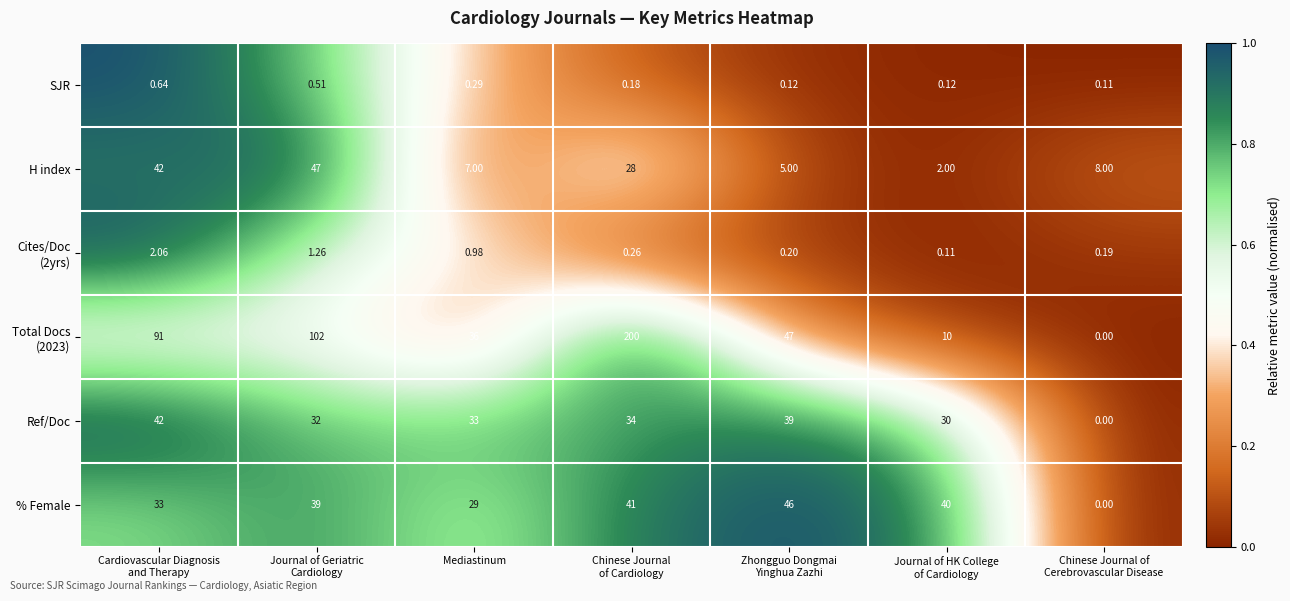

Count the number of categories in the chart.

7